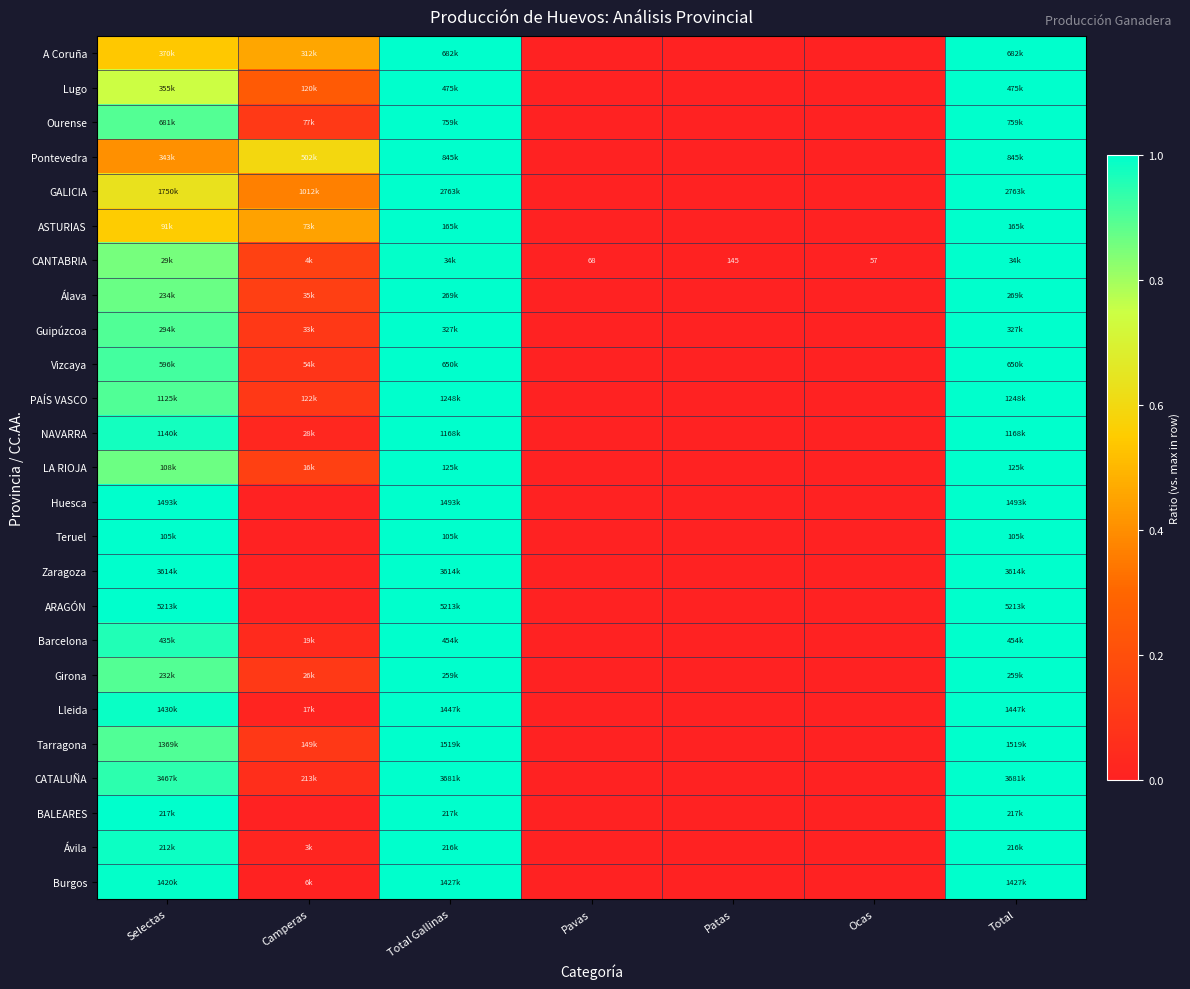

Is it true that ASTURIAS equals 0.0 at Pavas?

True